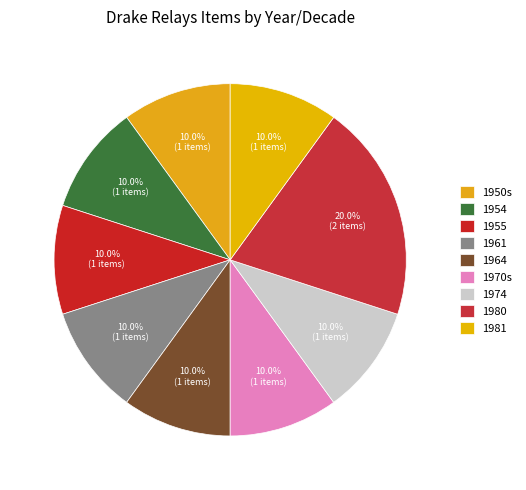

Is there any slice that represents more than half of the pie?

No